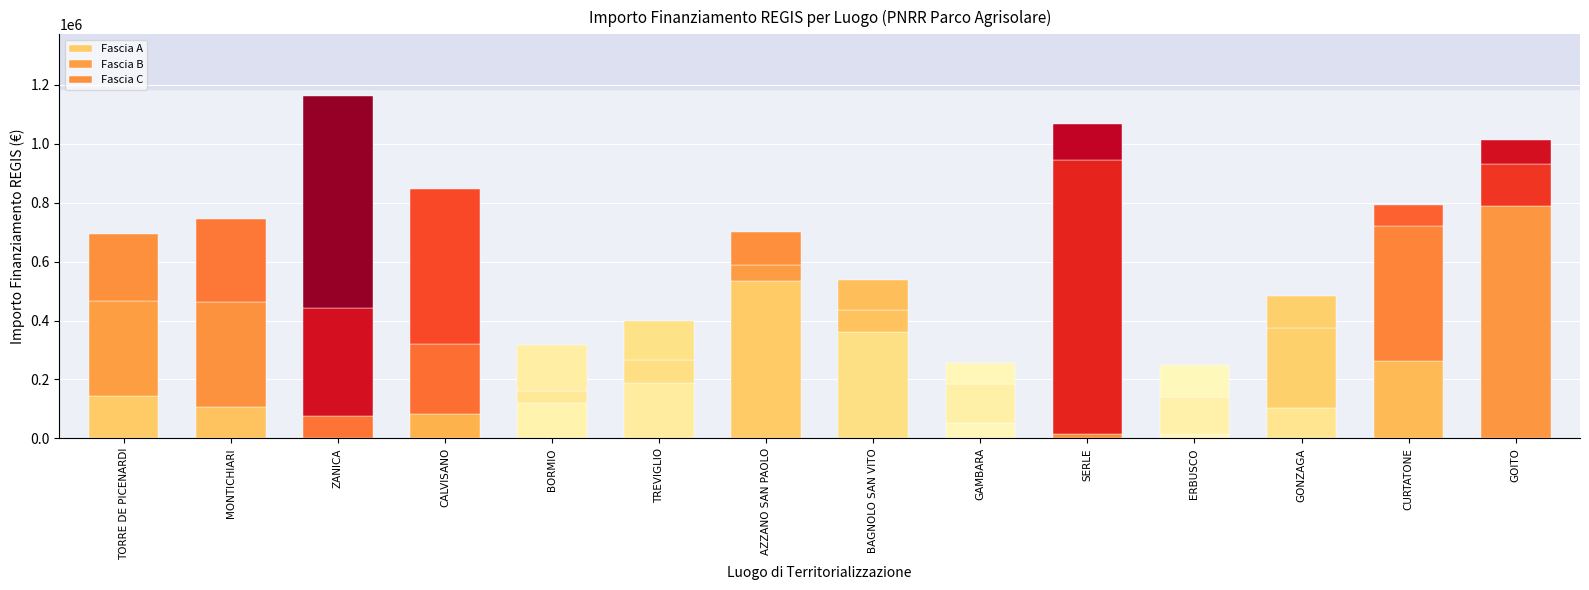

What is the value of the Fascia A bar at the 1st from the left?

142320.0